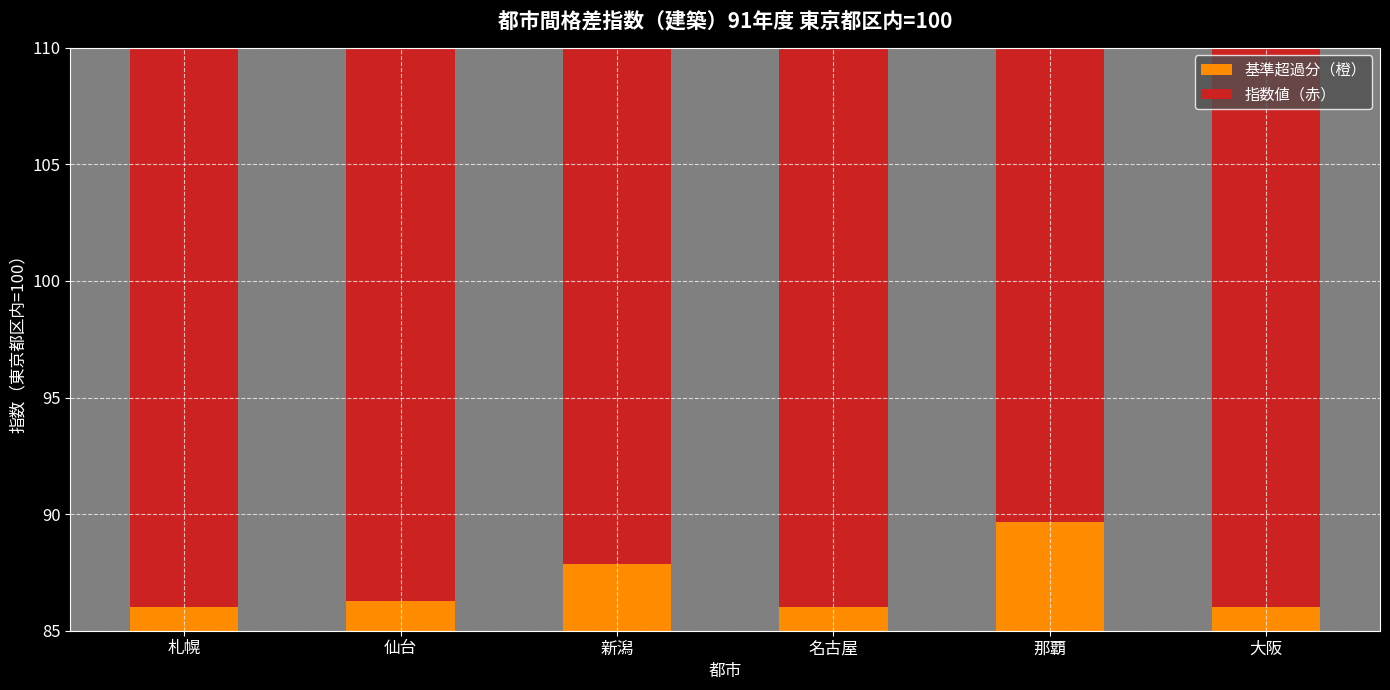

How many values in the 指数値（赤） series are below 103?

3